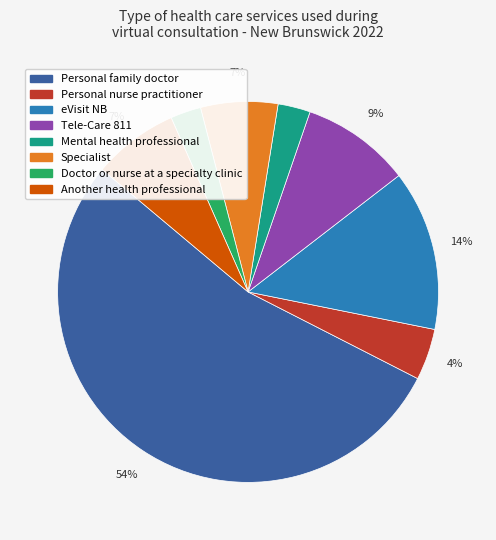

To the nearest percent, what percentage of the pie is Doctor or nurse at a specialty clinic?

3%